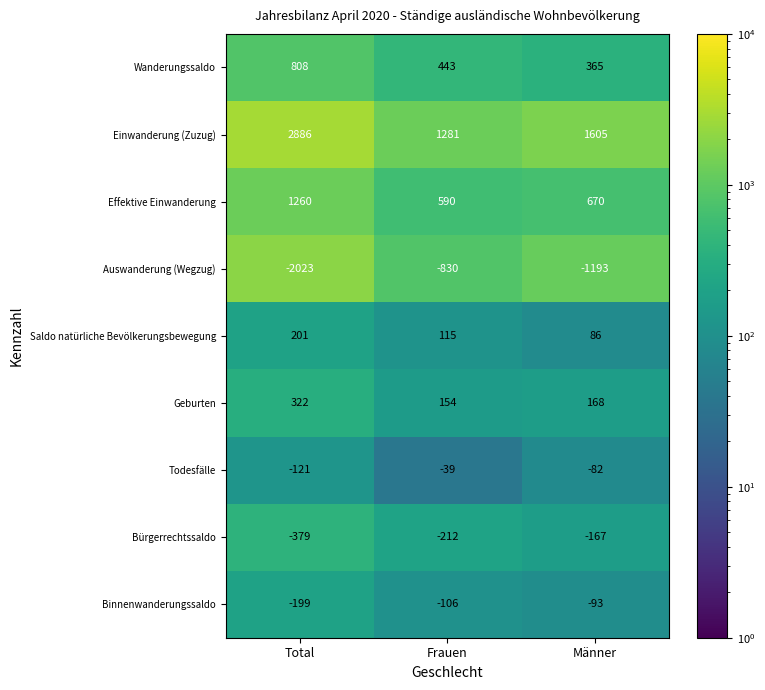

How many Effektive Einwanderung values are between 590 and 1260?

3